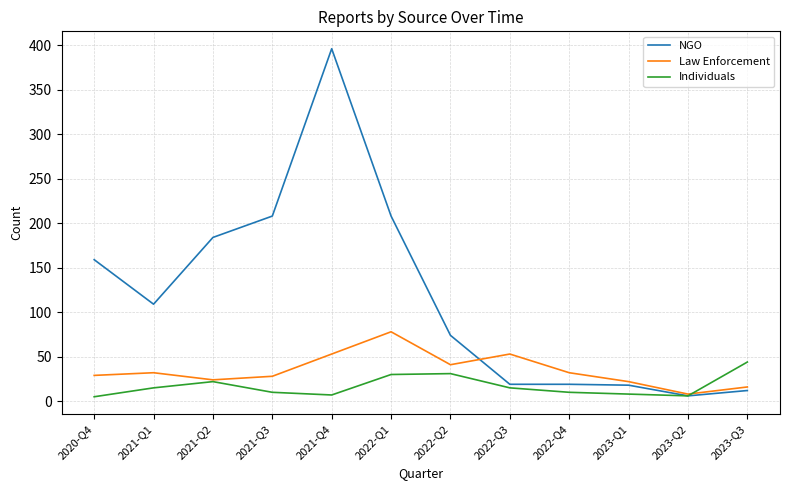

What are all the series names shown in the legend?

NGO, Law Enforcement, Individuals